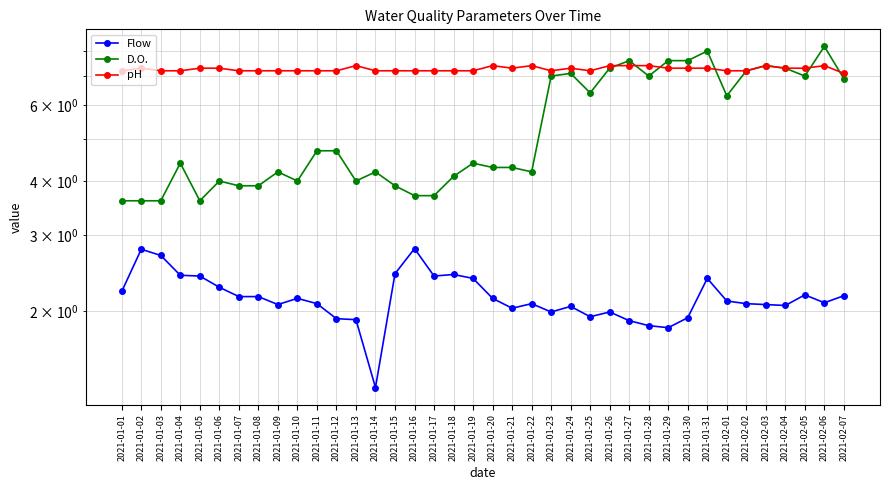

At which category is the sum across all series the highest?

2021-02-06